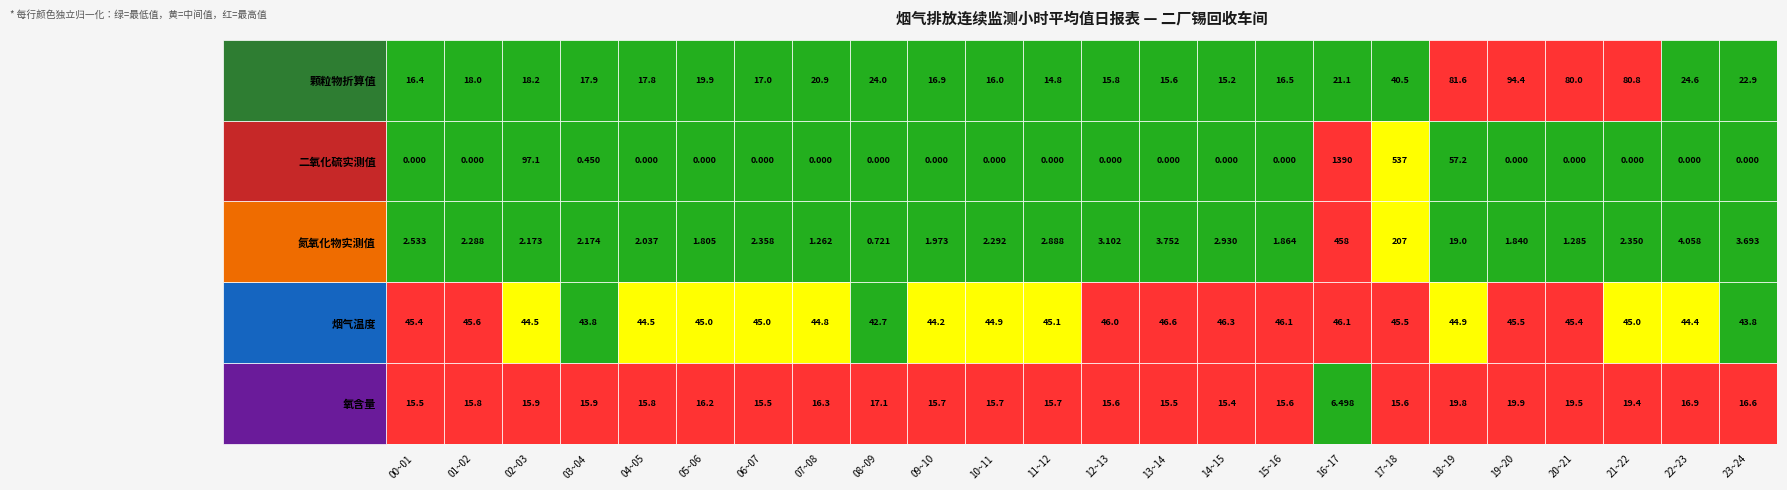

Between 06~07 and 11~12, which series saw the biggest shift?

颗粒物折算值